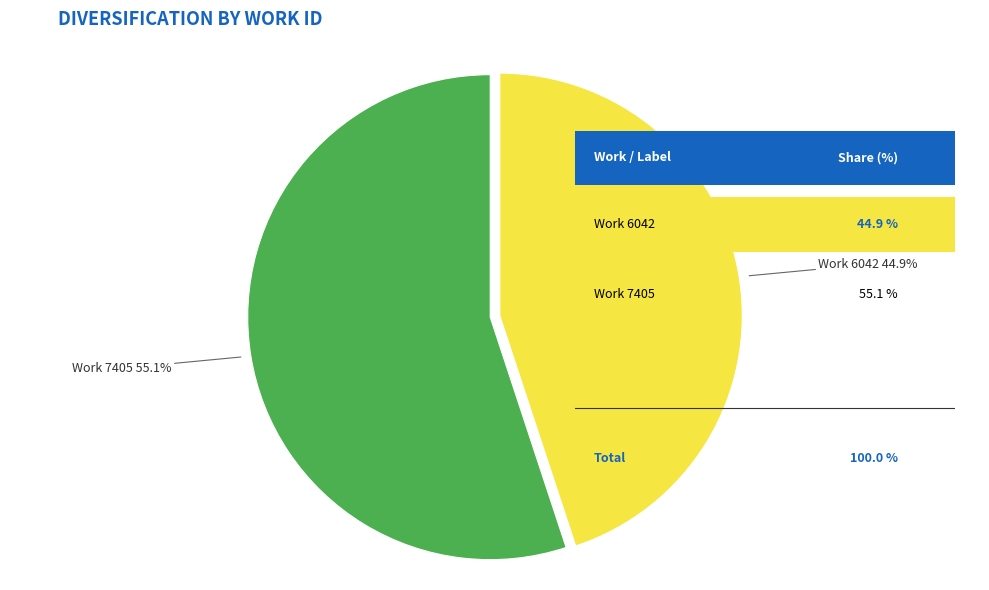

Count the number of slices in the pie.

2